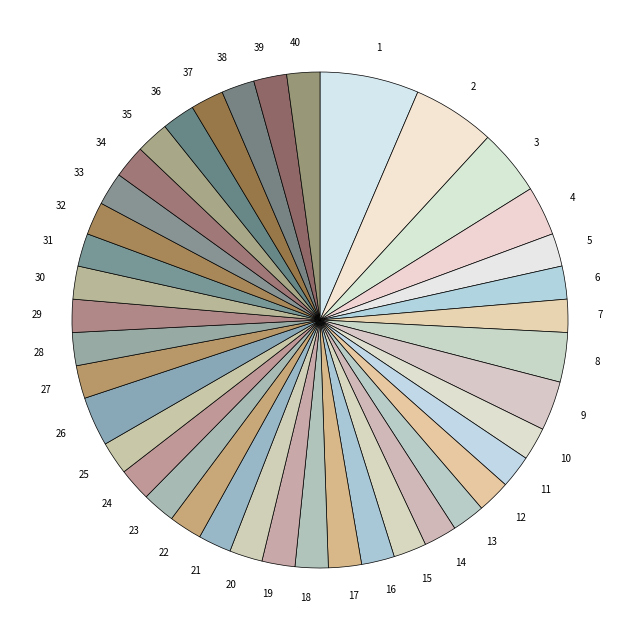

Is it true that 3 is 4% of the pie?

True